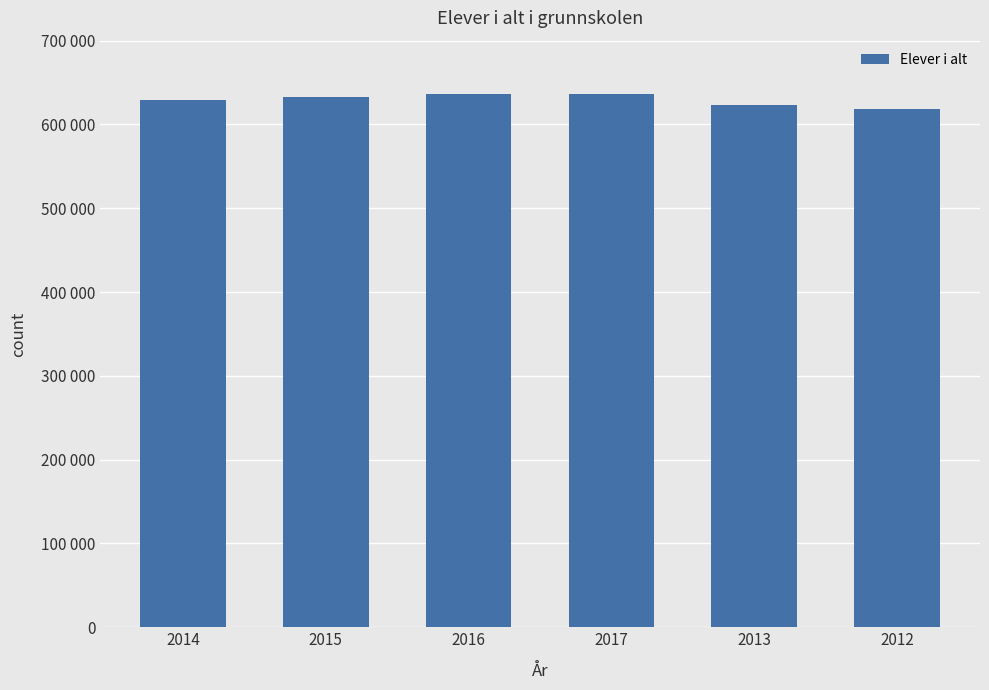

Is it true that the value at 2017 is 1065872?

False